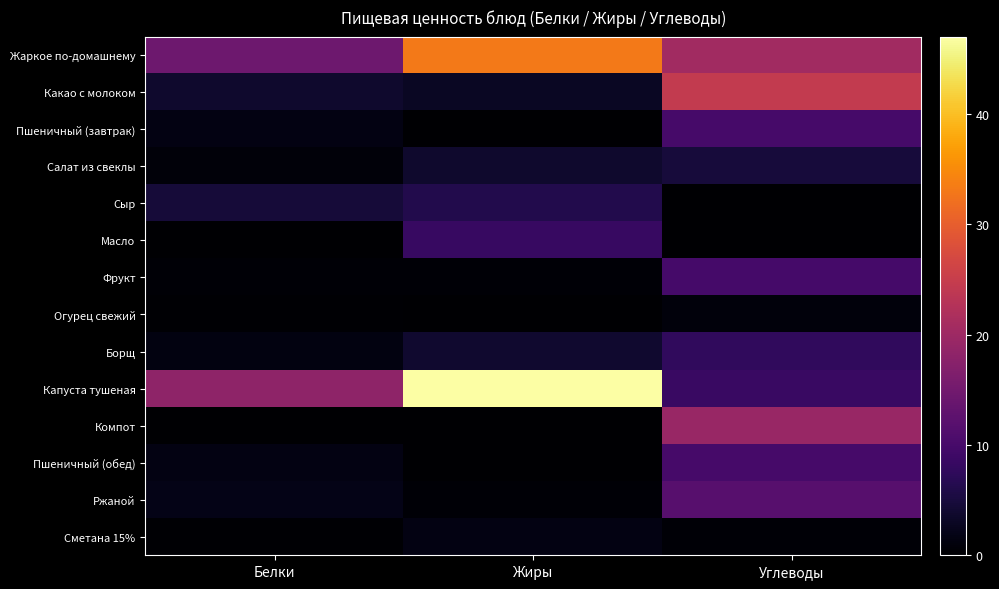

At which category is the sum across all series the highest?

Углеводы